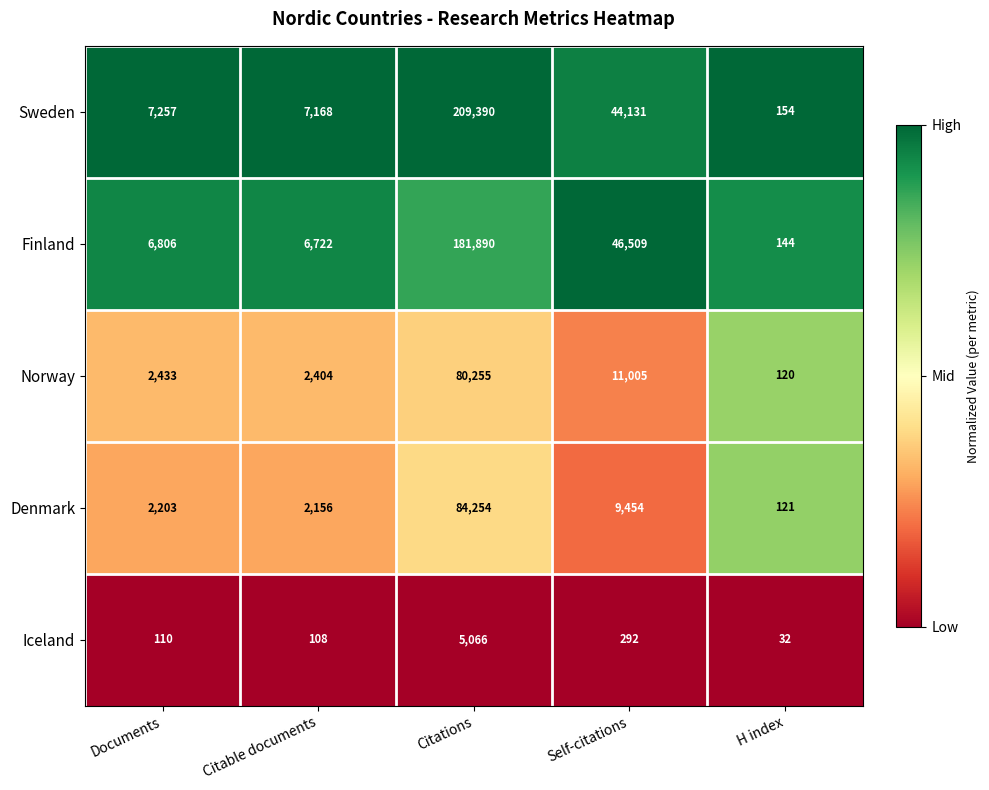

Between Documents and H index, which series saw the biggest shift?

Sweden